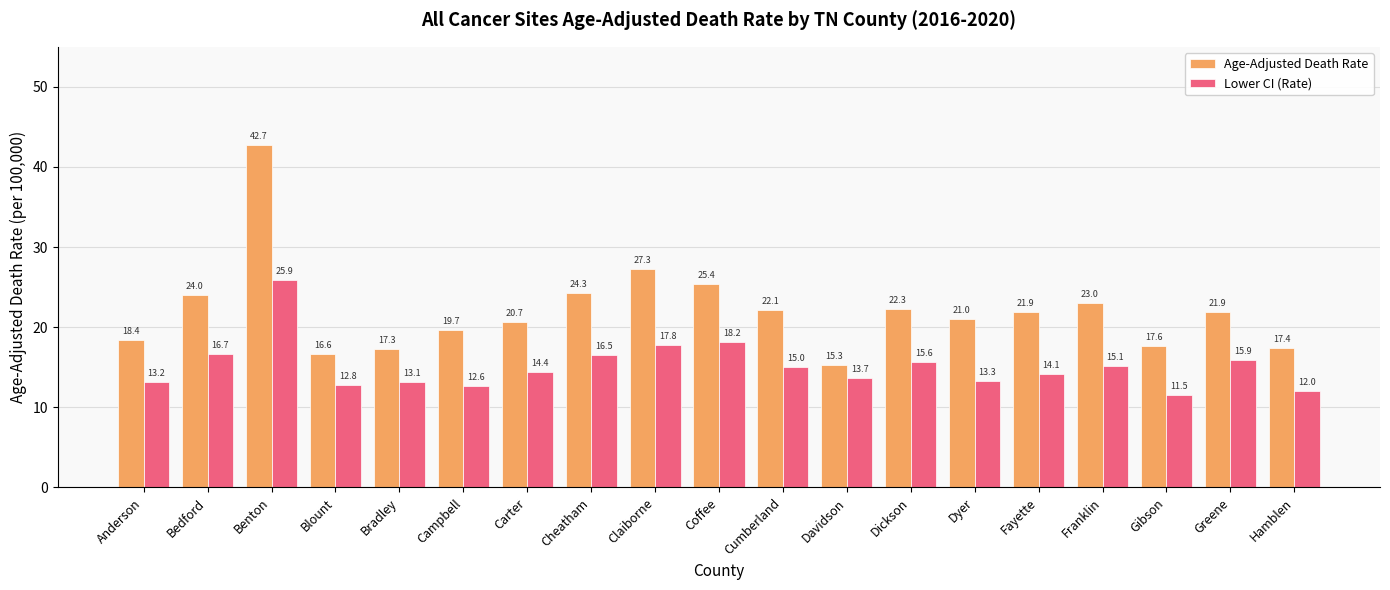

List the series in order of their peak value, highest first.

Age-Adjusted Death Rate, Lower CI (Rate)